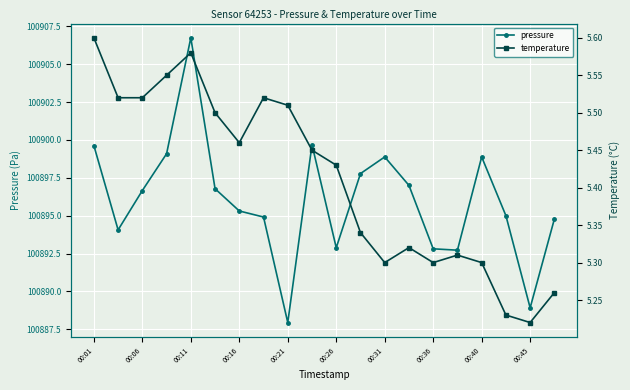

At which label does temperature reach its peak?

00:01